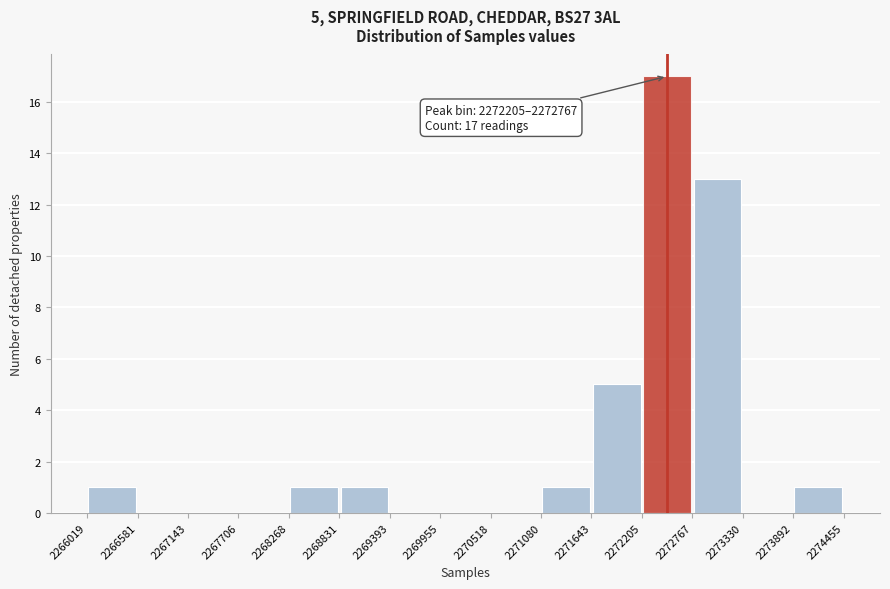

Over which range of the x-axis is the bar tallest?

2272205 to 2272767